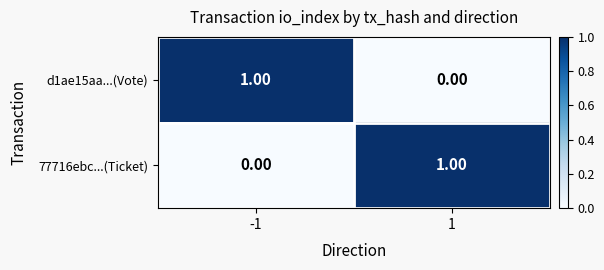

List the labels in order of d1ae15aa...(Vote) value, smallest first.

1, -1